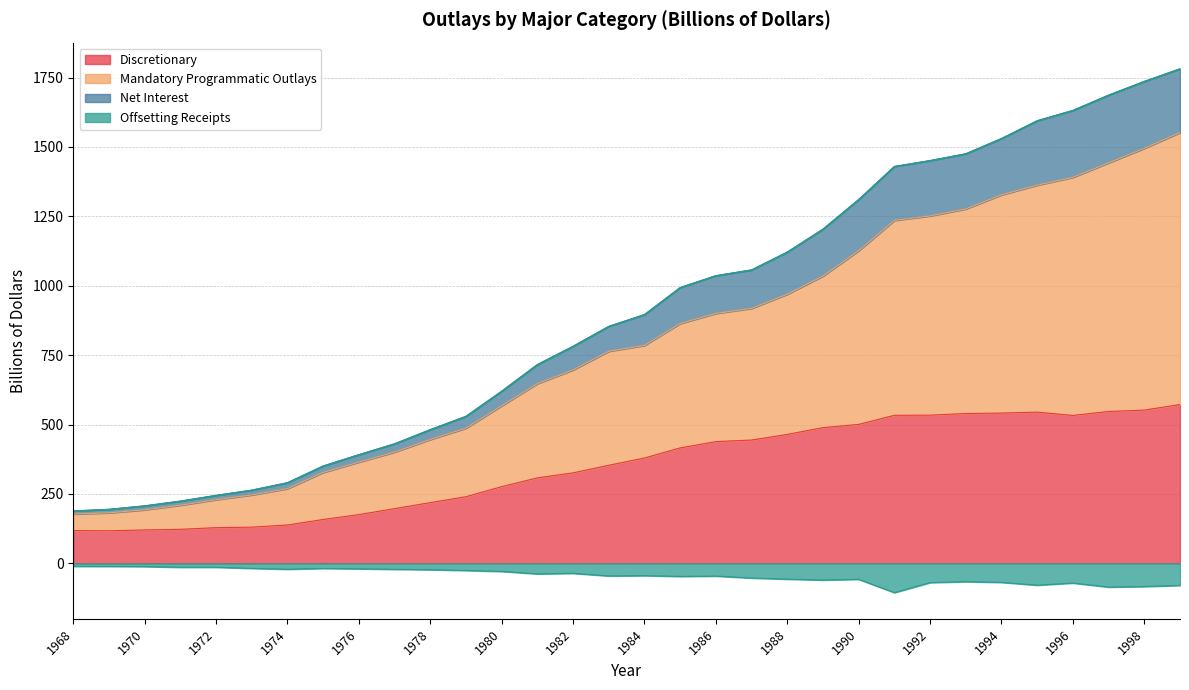

True or false: Mandatory Programmatic Outlays and Net Interest cross at least once.

False